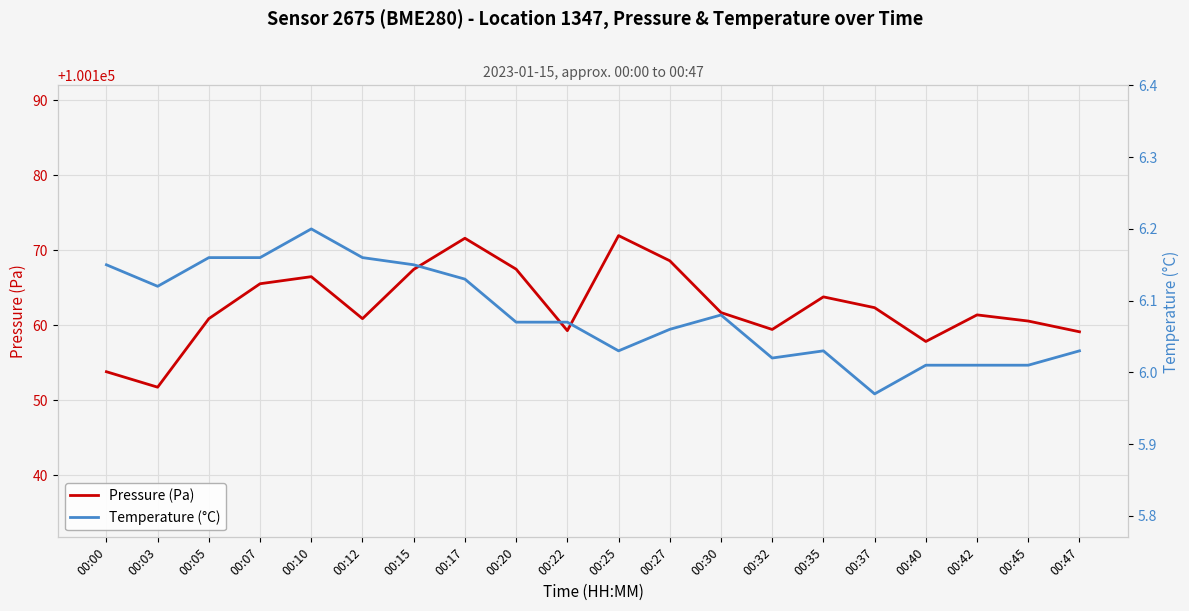

Which series has the largest range (max minus min)?

Pressure (Pa)